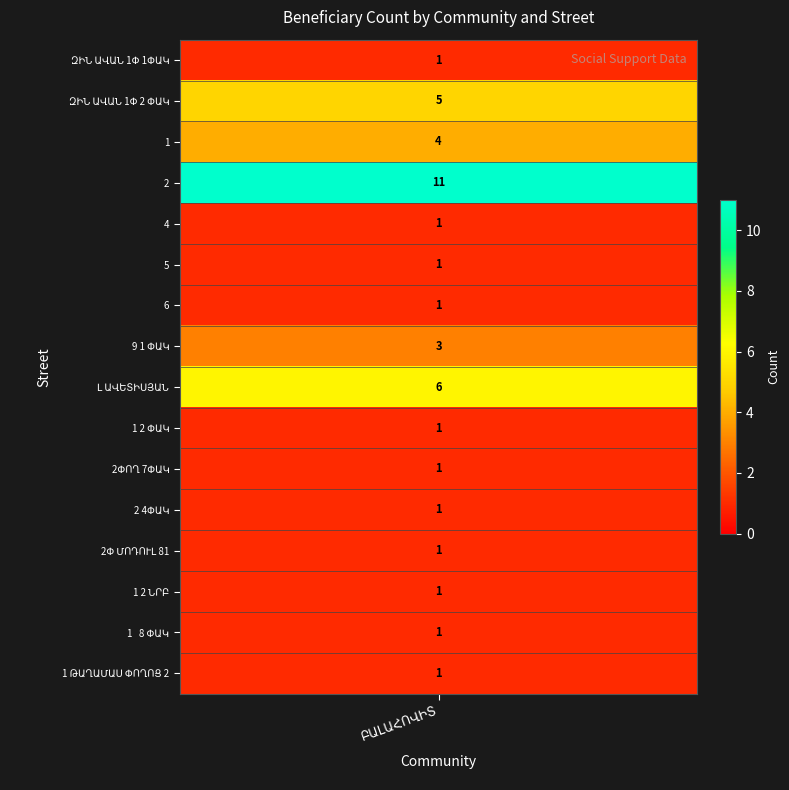

What is the difference between the maximum and minimum values?

10